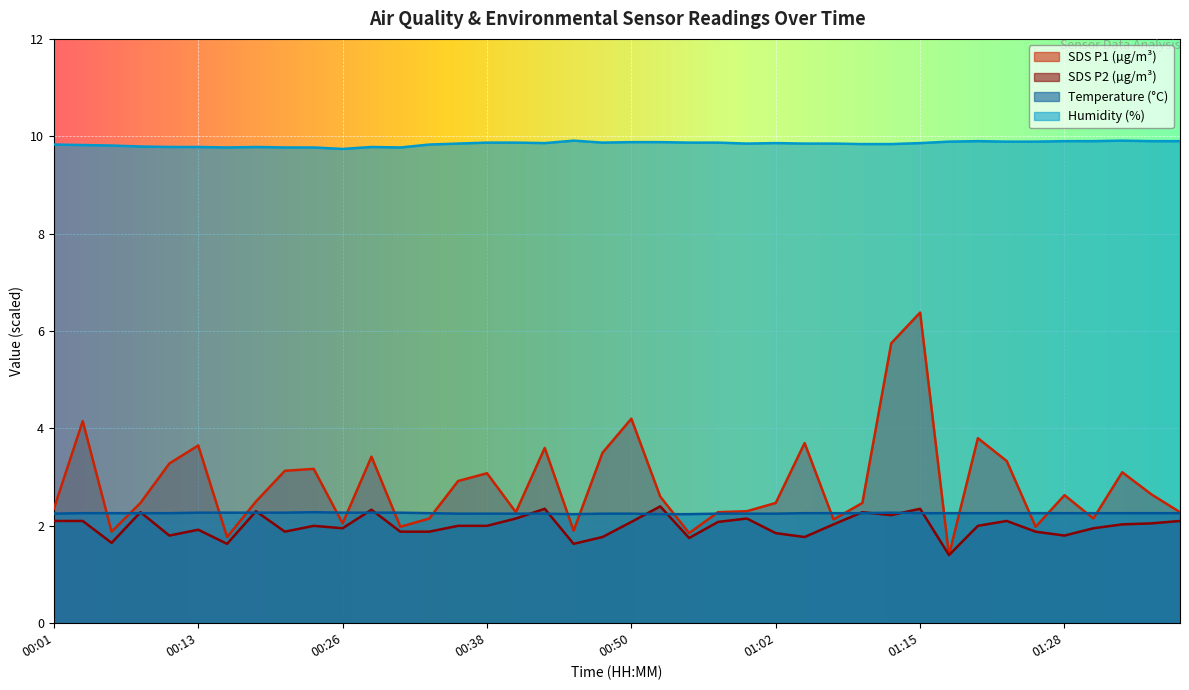

How many lines are shown in the chart?

4